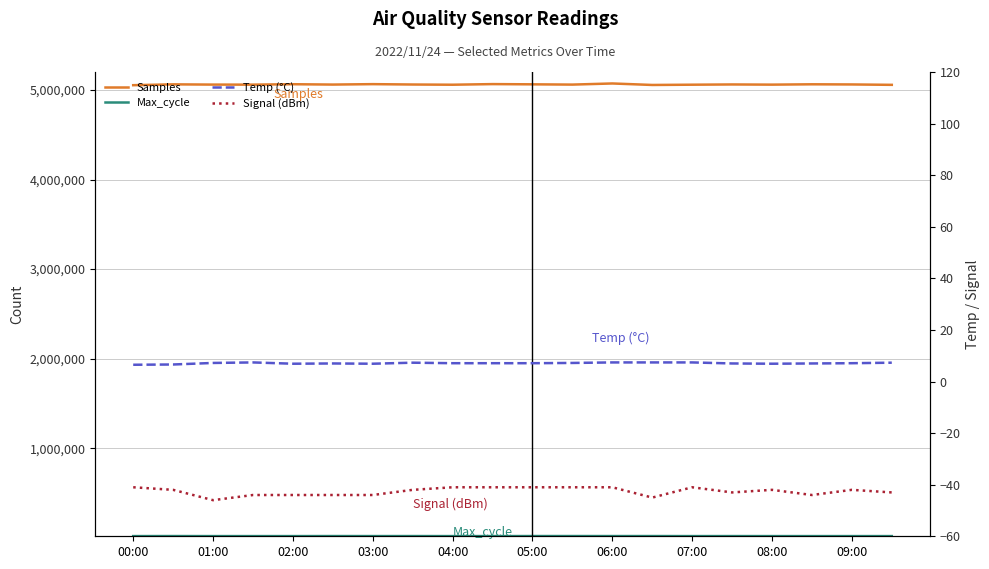

At which category is the sum across all series the highest?

06:00